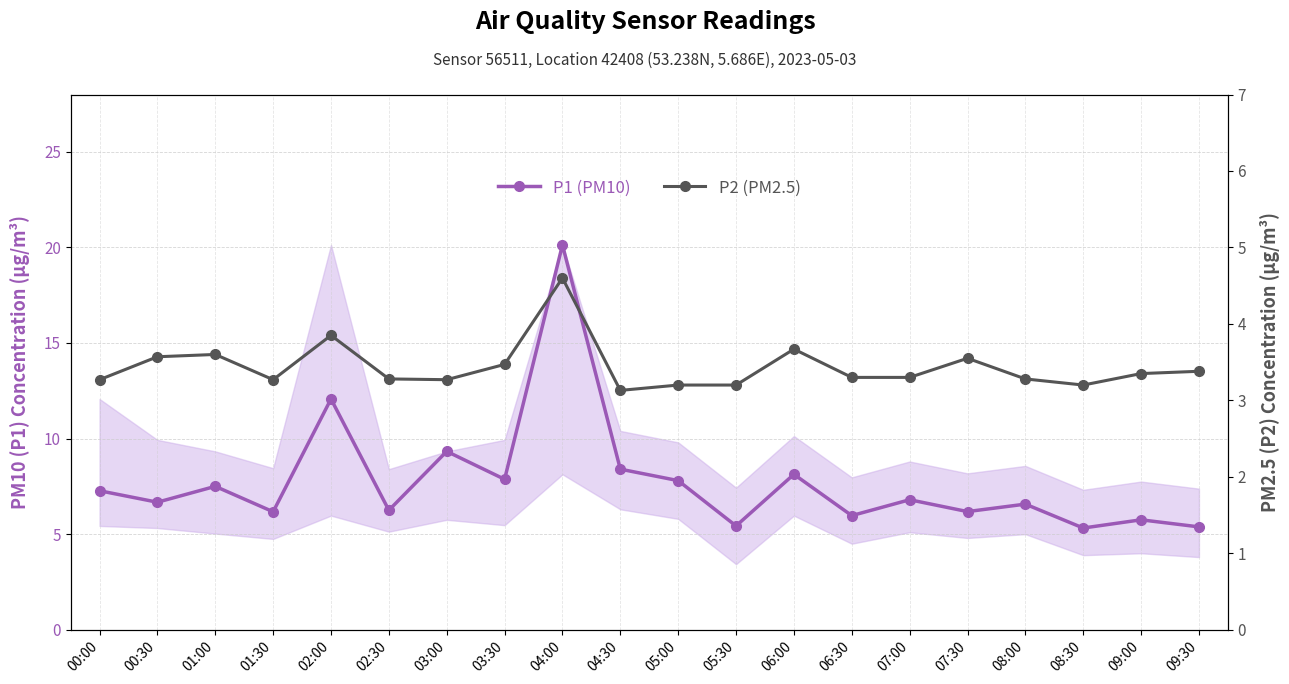

What is the maximum value for P1 (PM10)?

20.1